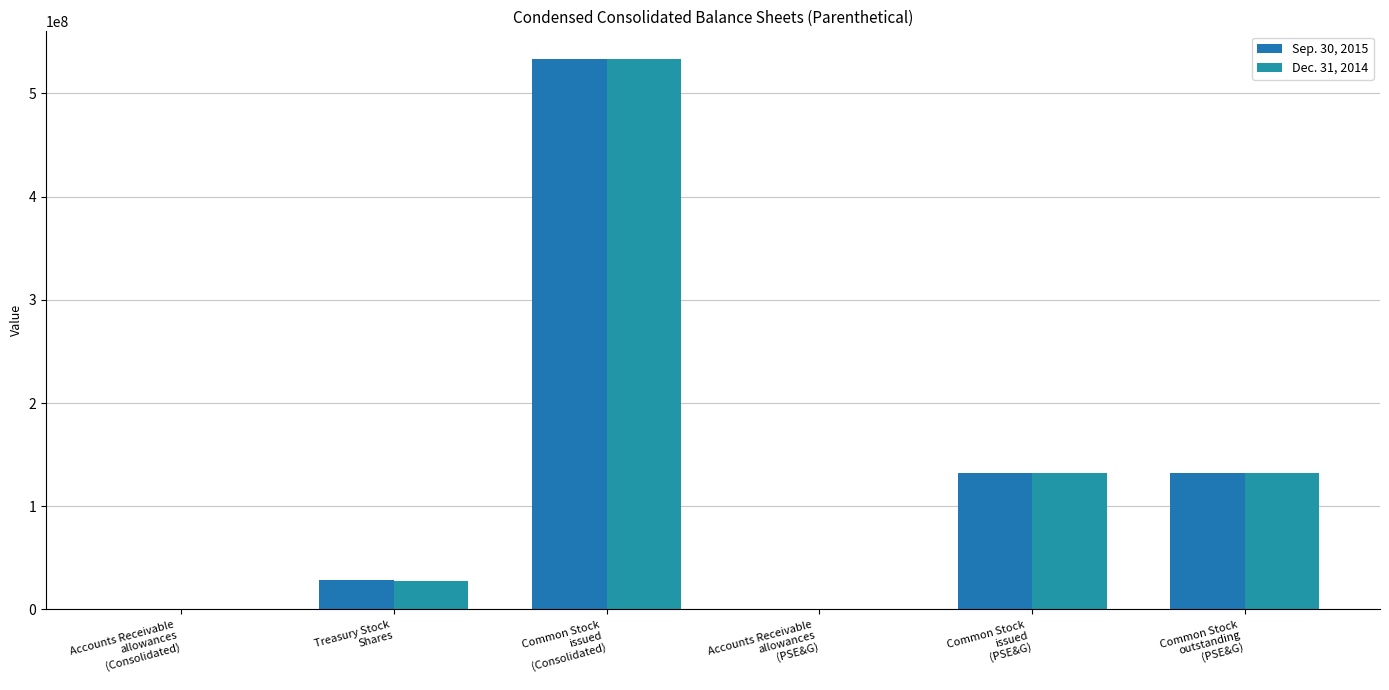

Is it true that Dec. 31, 2014 equals 865265618 at Common Stock
issued
(Consolidated)?

False